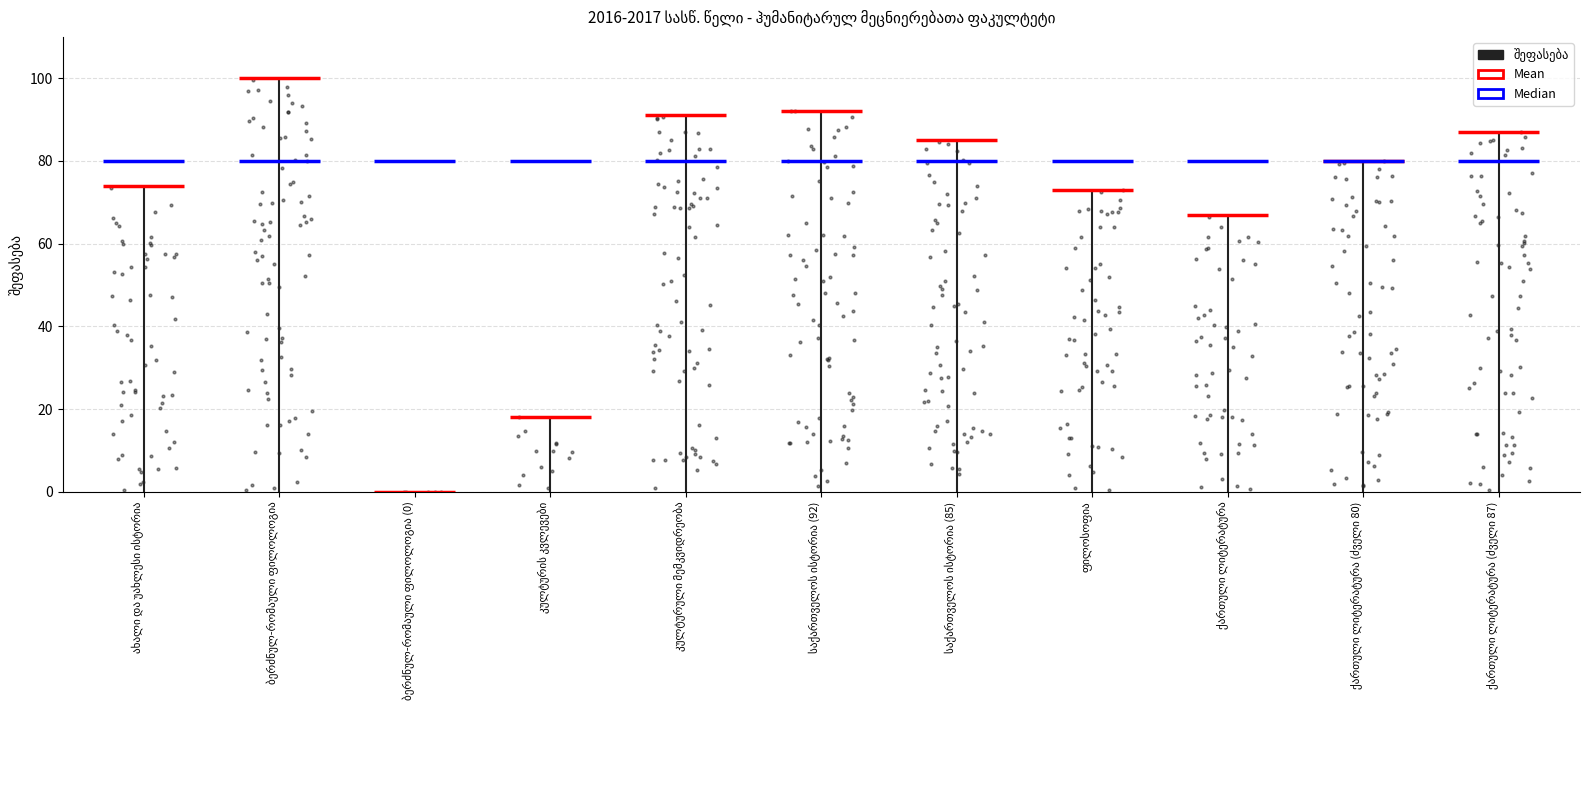

Approximately how many times larger is the value at საქართველოს ისტორია (92) compared to ბერძნულ-რომაული ფილოლოგია?

0.9